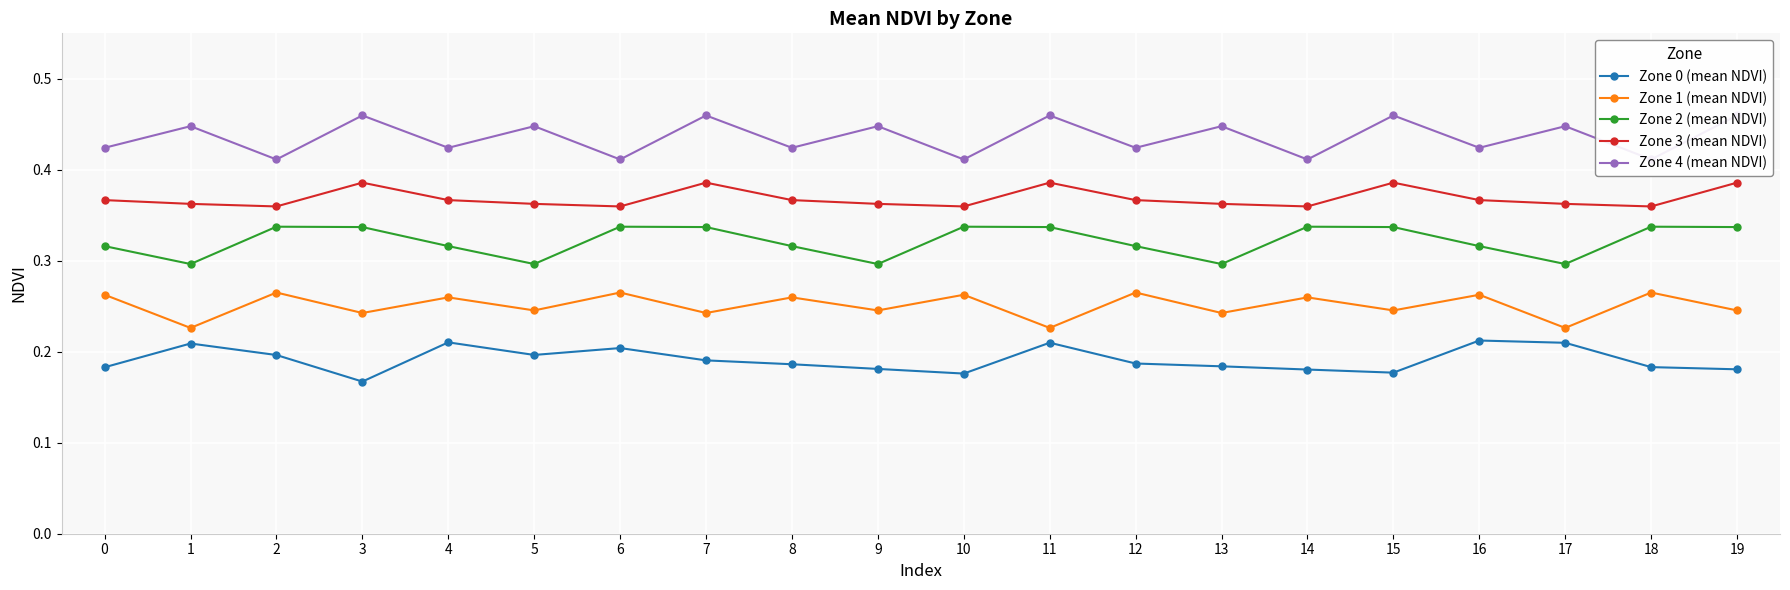

What is the total value across all series at 19?

1.6